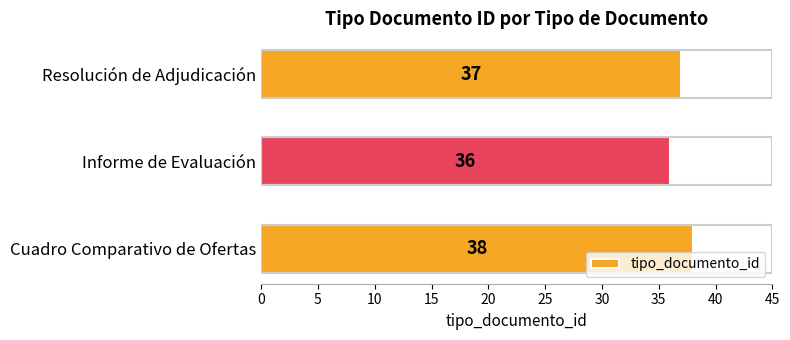

Rank the categories by value from lowest to highest.

Informe de Evaluación, Resolución de Adjudicación, Cuadro Comparativo de Ofertas